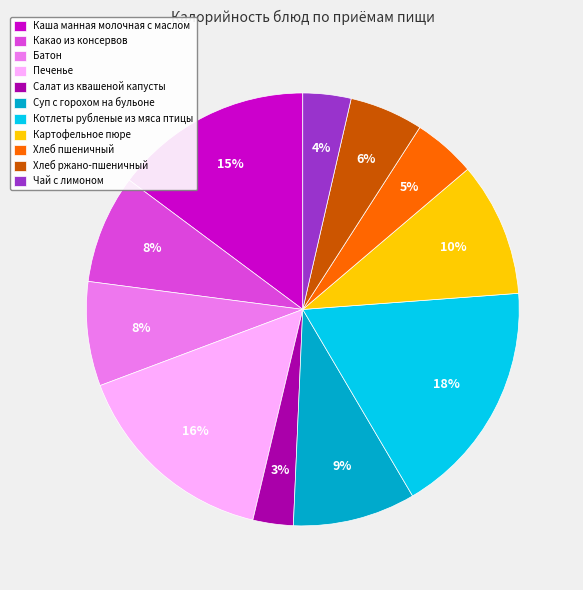

What is the smallest slice in the pie chart?

Салат из квашеной капусты